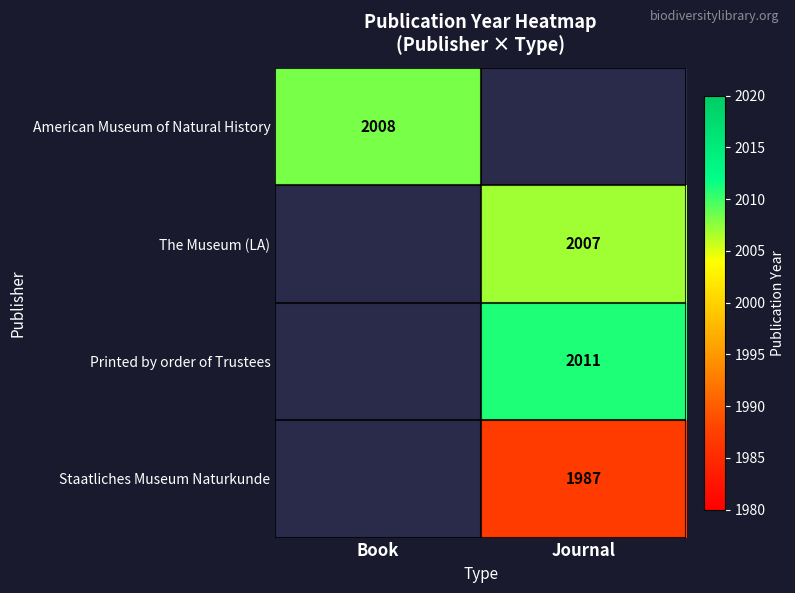

The value of Printed by order of Trustees at Journal is 2965.5. True or false?

False